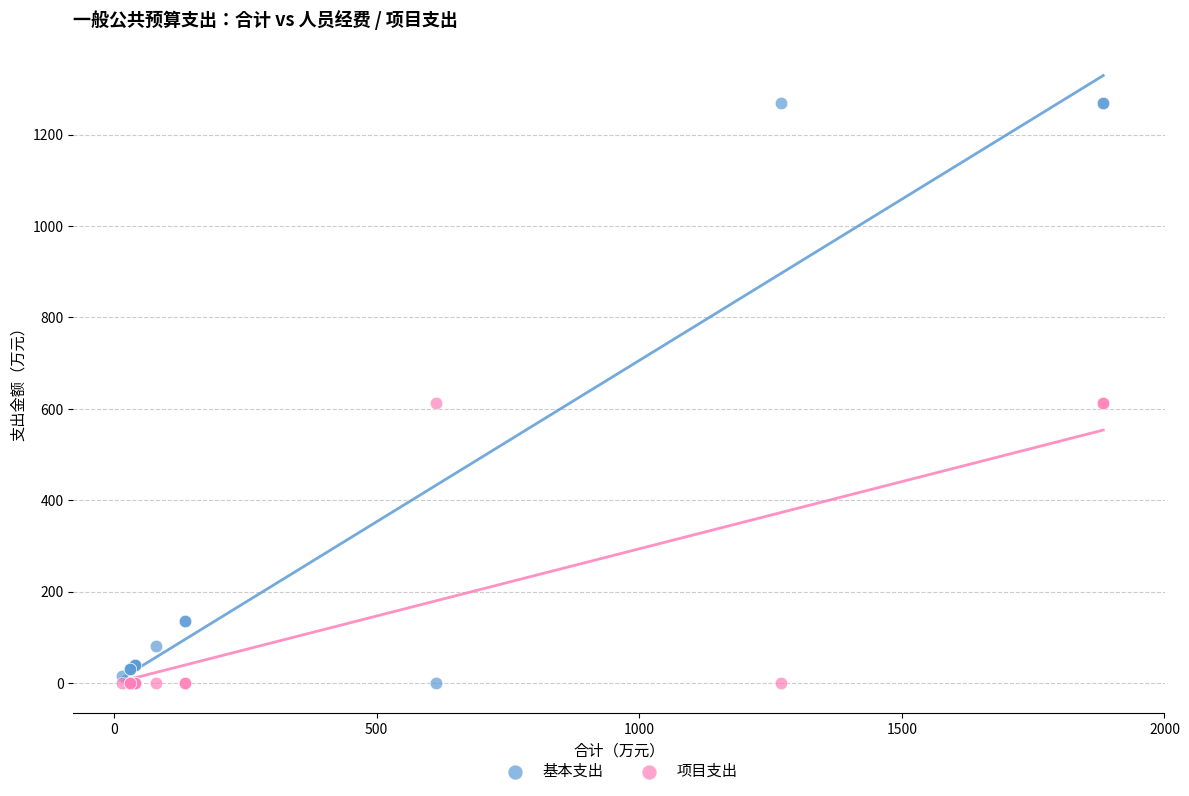

Which series reaches the maximum Y coordinate?

基本支出